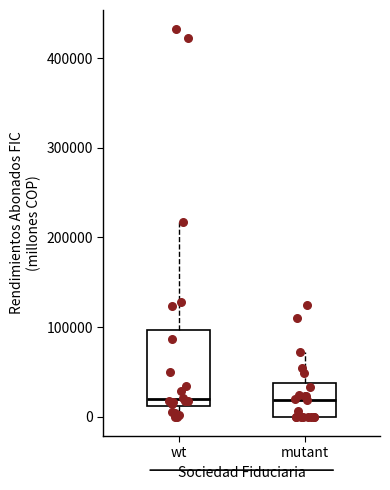

Reading left to right, read every box against the y-axis: the position of its median line, the range the box covers, and the ends of its whiskers. The values are not printed on the chart, so give them approximately, as read against the axis.

wt: median 20000, box 10000 to 100000, whiskers 0 to 220000
mutant: median 20000, box 0 to 40000, whiskers 0 to 70000